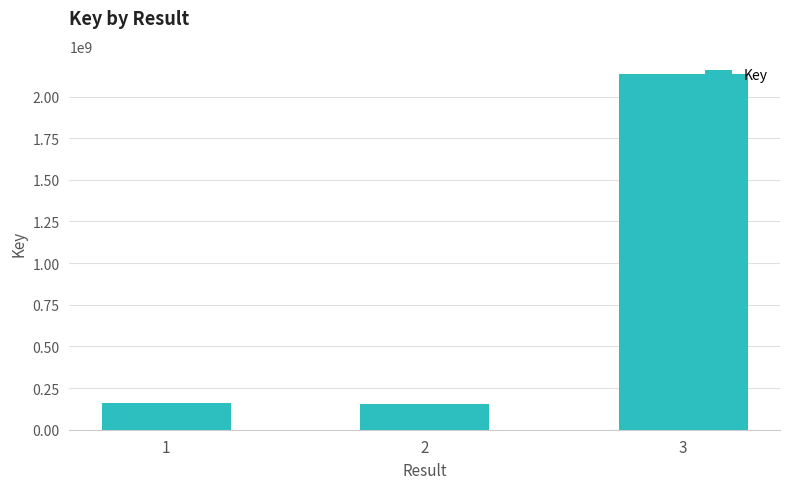

How many values are below 162681193?

1